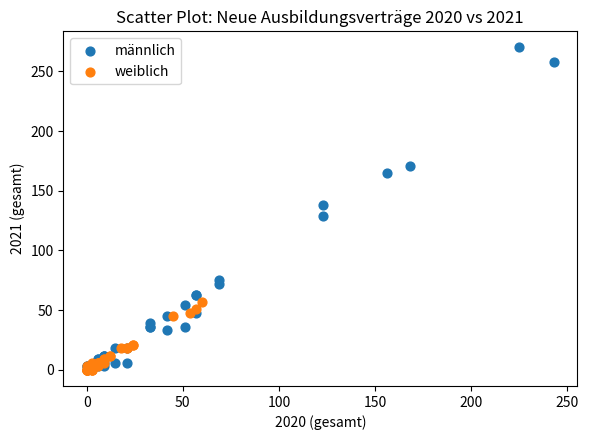

Which series reaches the maximum Y coordinate?

männlich